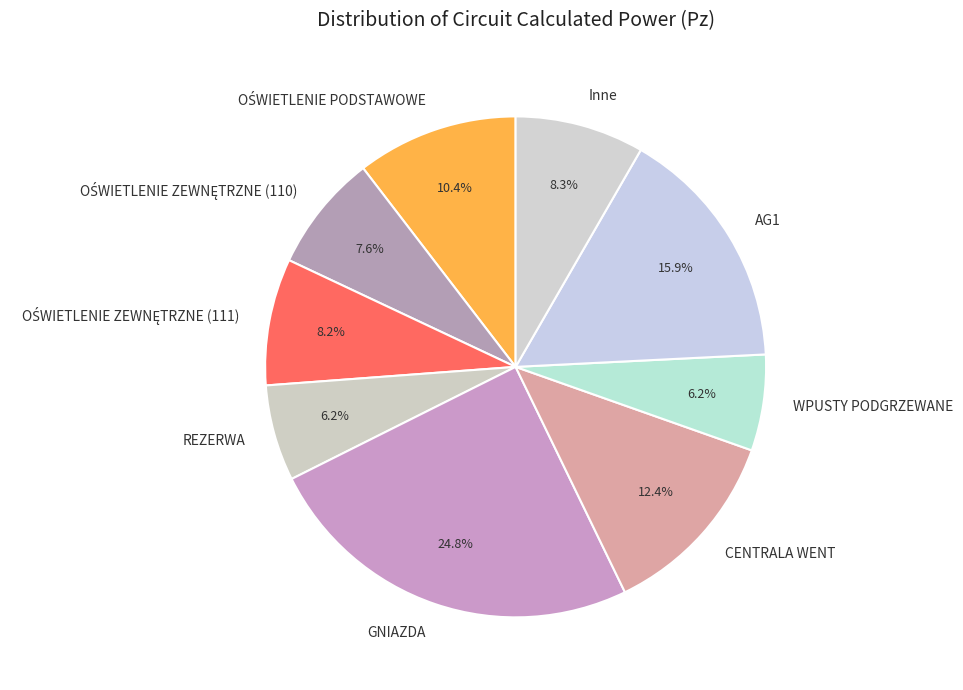

Combined, do WPUSTY PODGRZEWANE and AG1 account for over 50%?

No